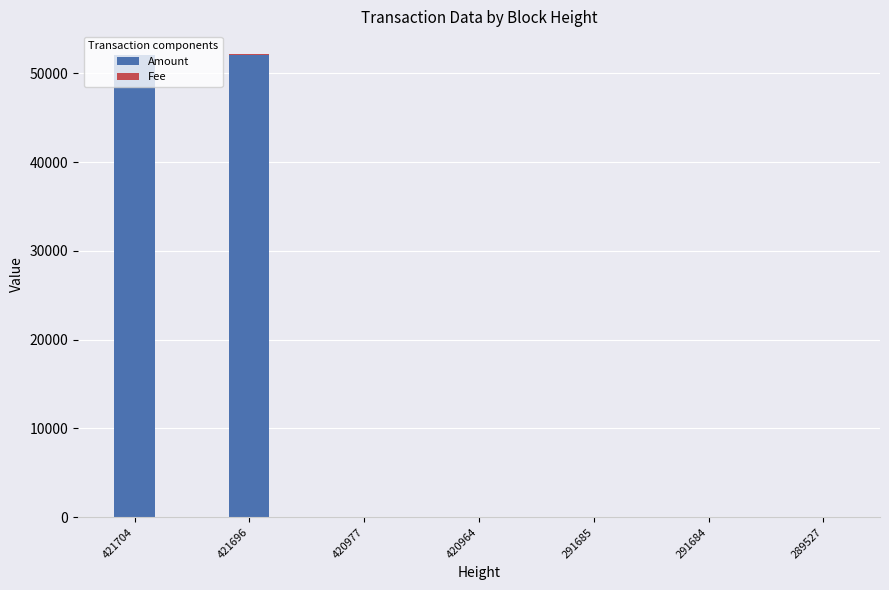

True or false: Amount has a value of 12227.7 at 421704.

False